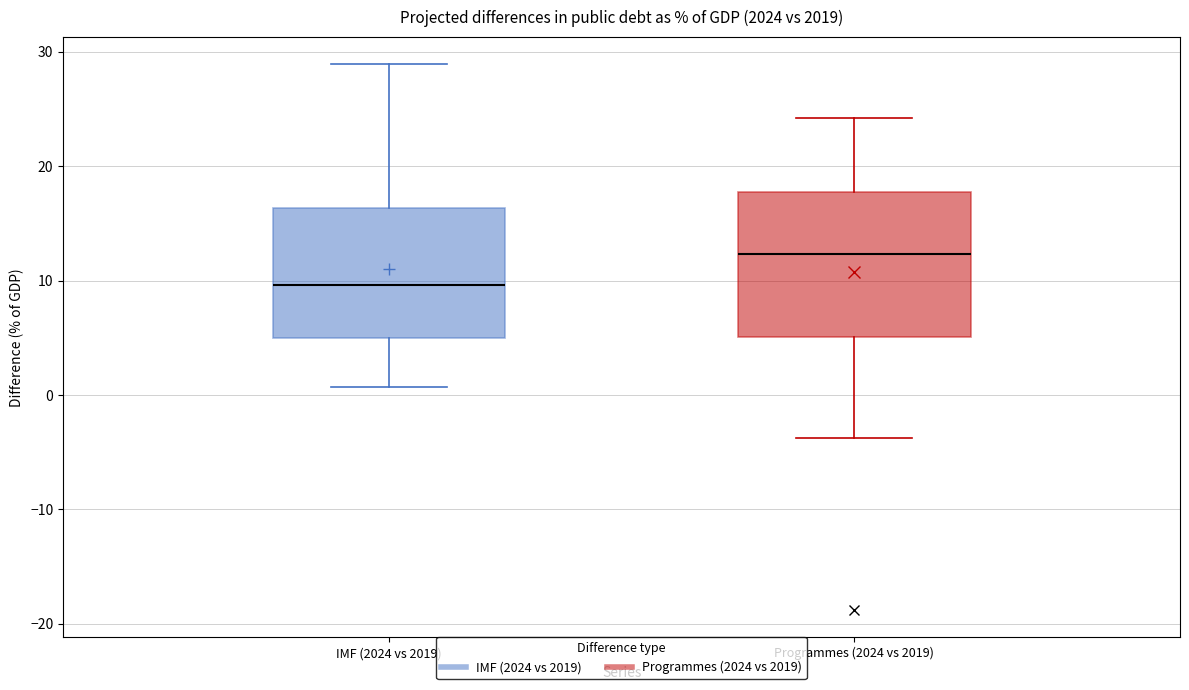

Reading left to right, transcribe this box plot: for each box, give where its median line is, the range the box spans, and where its two whiskers end, as read against the y-axis. The values are not printed on the chart, so give them approximately, as read against the axis.

IMF (2024 vs 2019): median 10, box 5 to 16, whiskers 1 to 29
Programmes (2024 vs 2019): median 12, box 5 to 18, whiskers -4 to 24